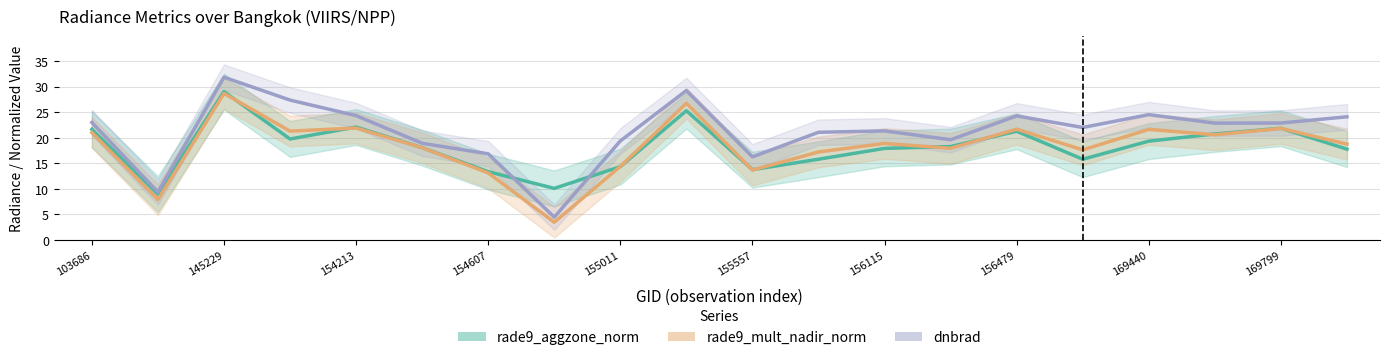

How many times do dnbrad and rade9_aggzone_norm cross each other?

2